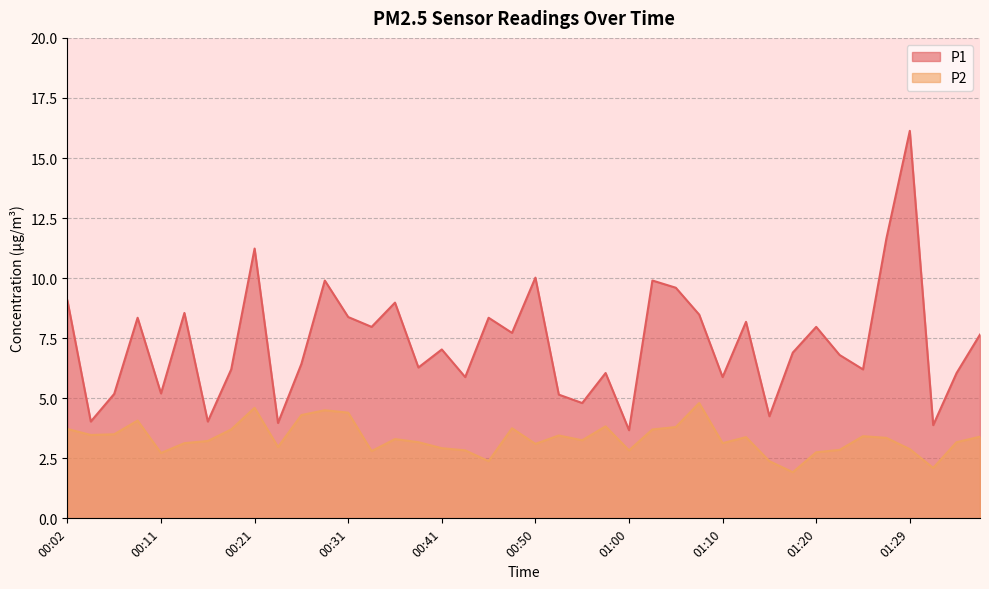

What is the average value of the P1 series?

7.3